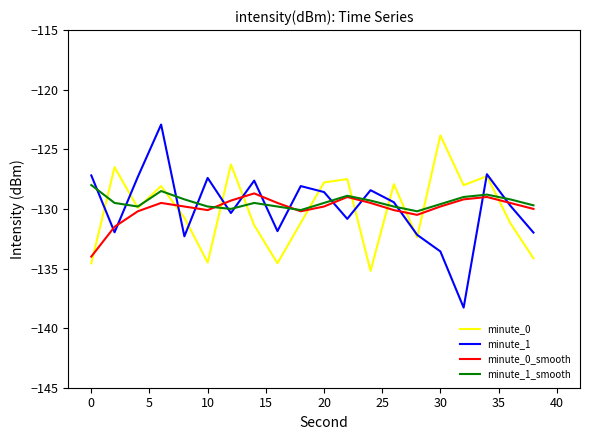

What is the maximum value shown in the chart?

-122.9